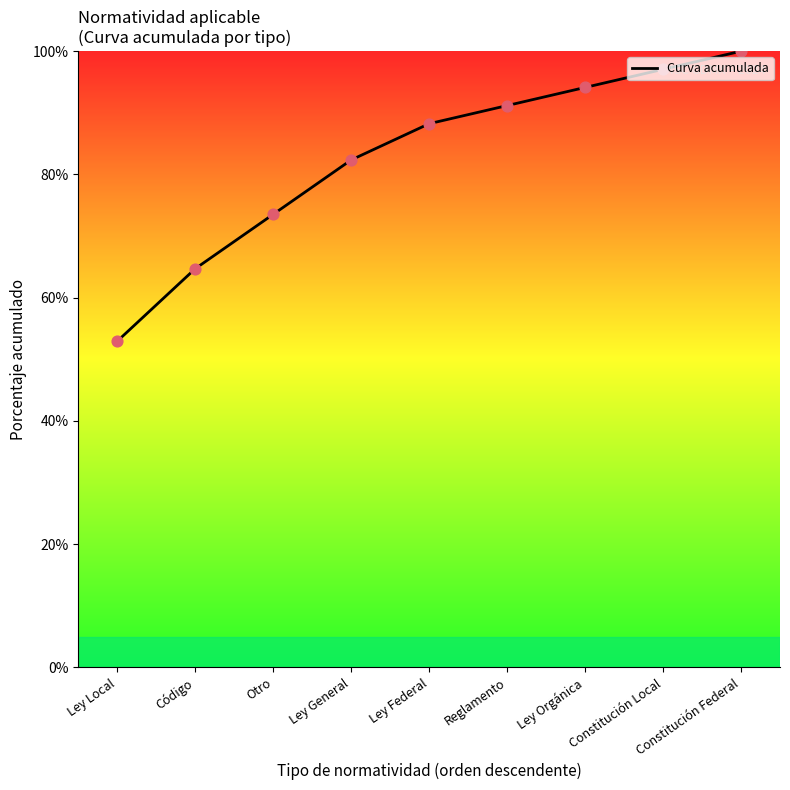

Which has a higher value, Ley General or Ley Local?

Ley General